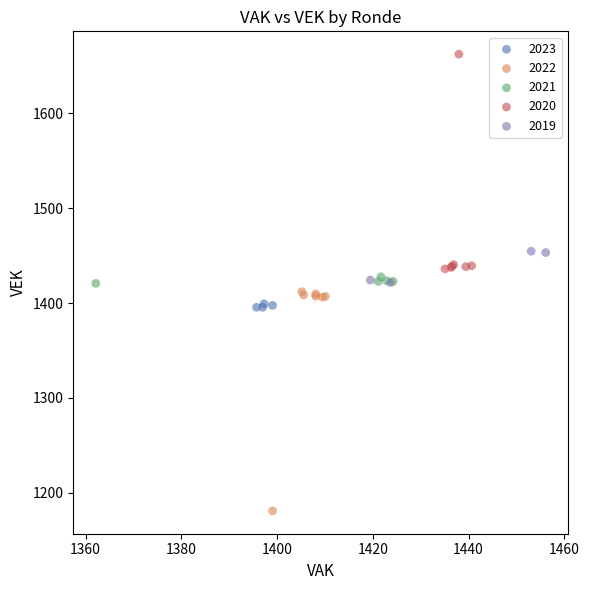

Which series reaches the minimum Y coordinate?

2022